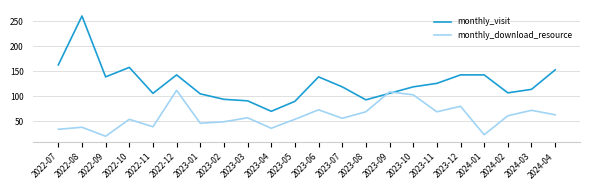

What are all the series names shown in the legend?

monthly_visit, monthly_download_resource